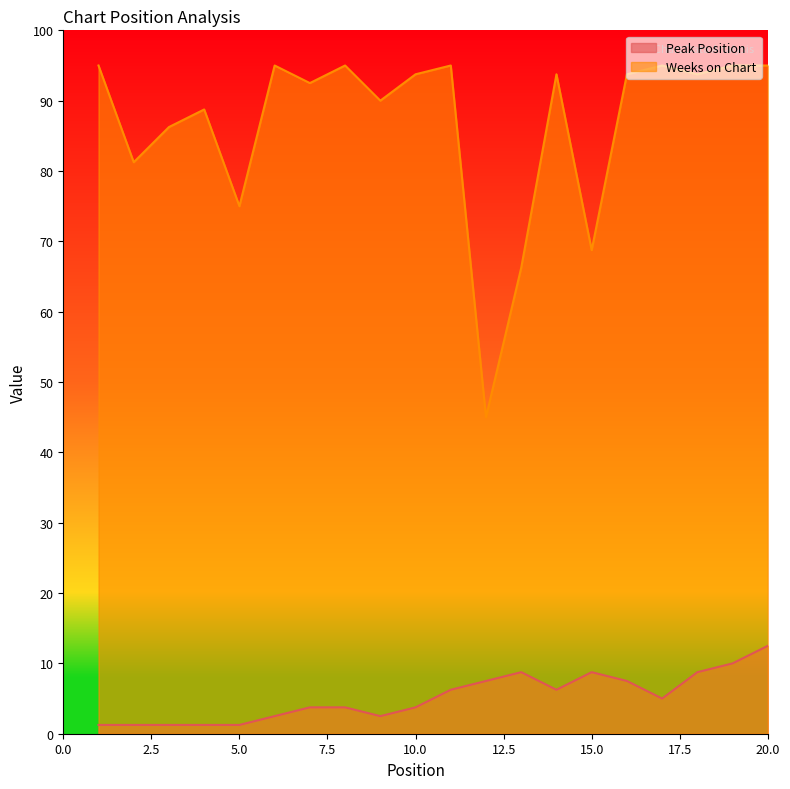

At which label does Weeks on Chart first exceed 75?

1